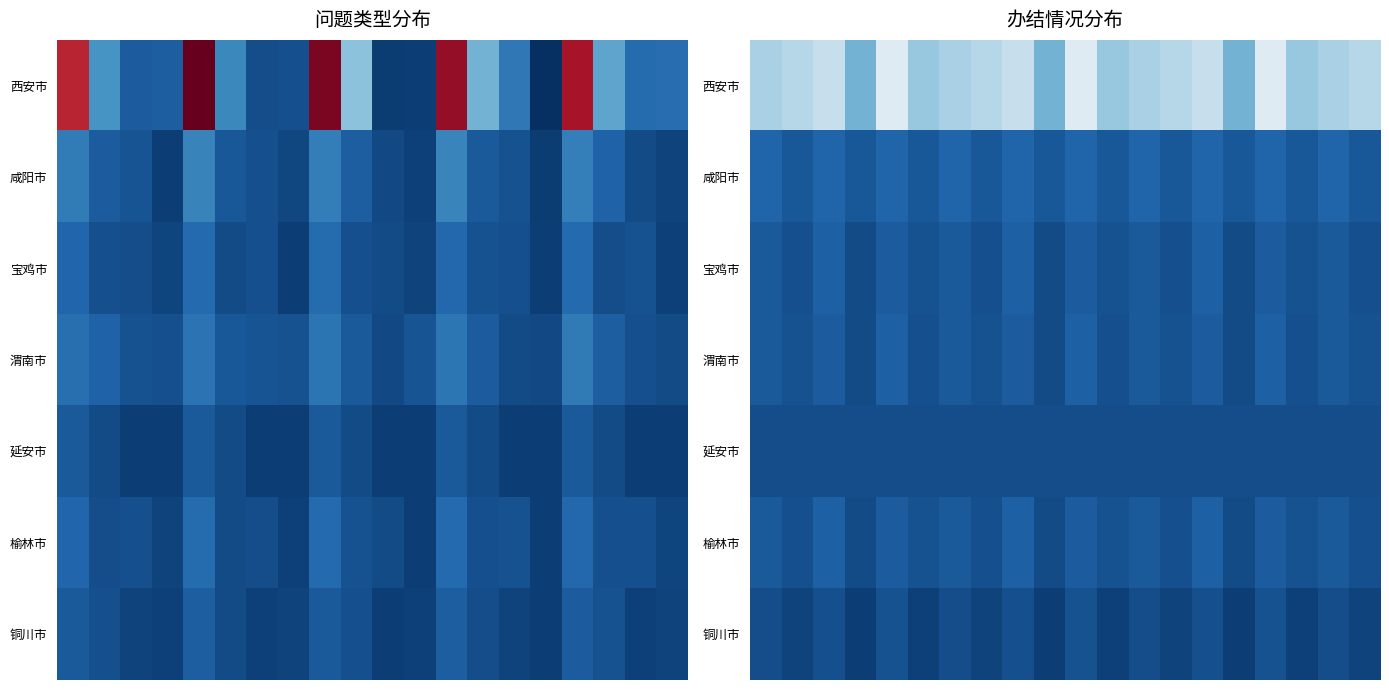

Which series has the largest range (max minus min)?

西安市